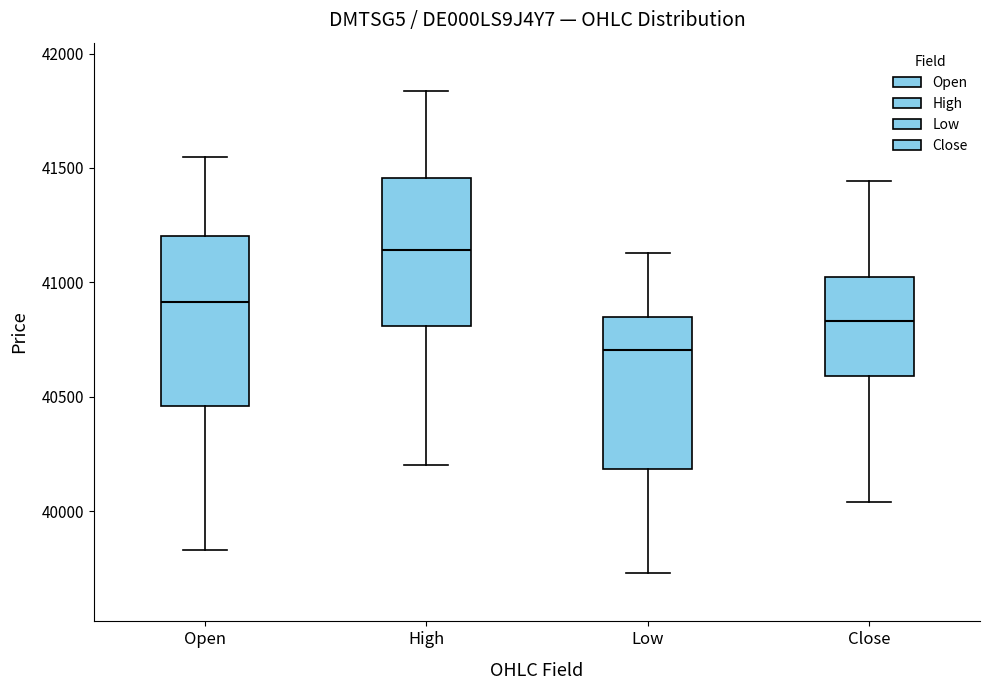

Which box's median line is the highest?

High